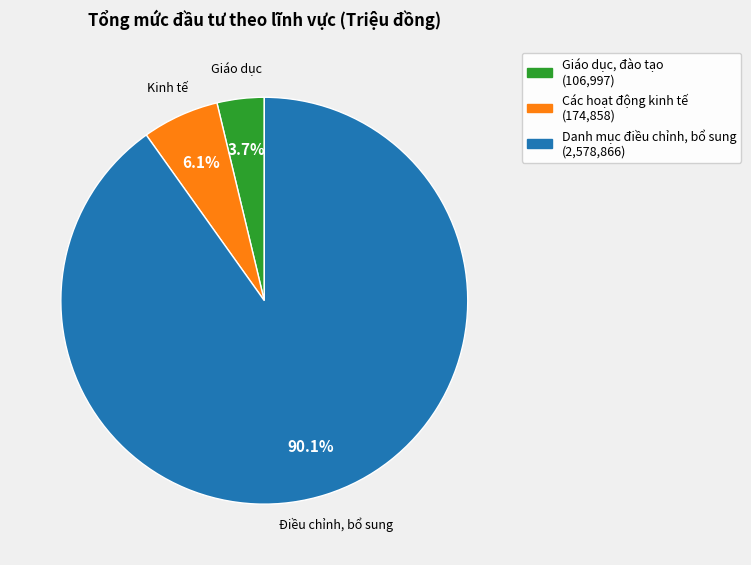

Which slice is the smallest?

Giáo dục